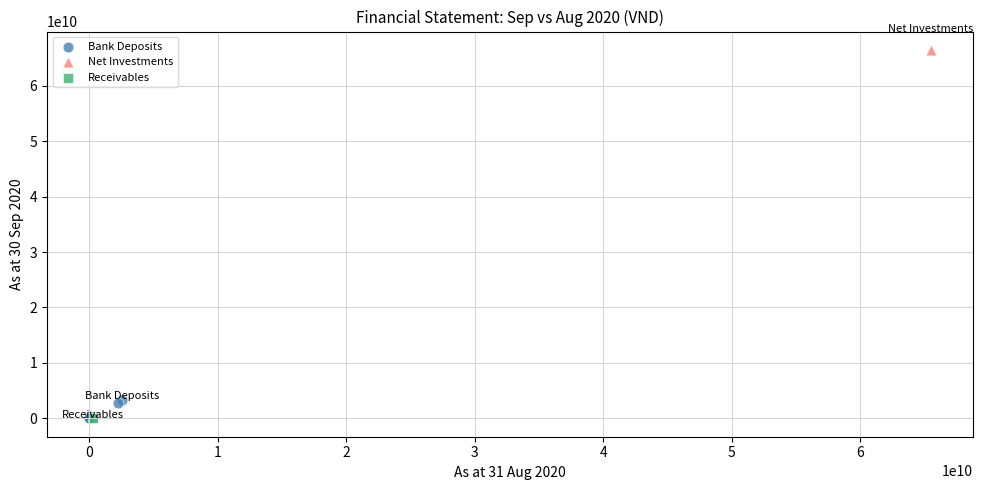

What are all the series names shown in the legend?

Bank Deposits, Net Investments, Receivables